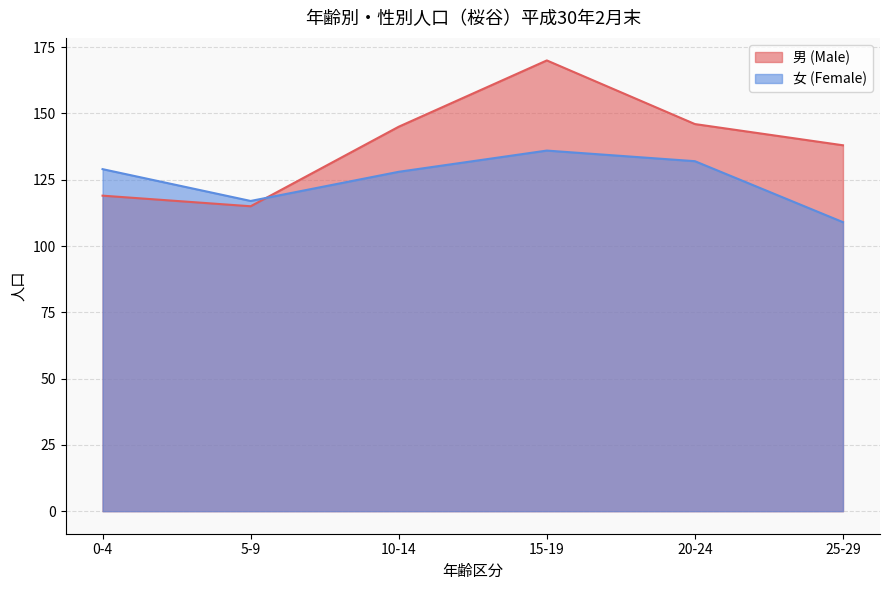

List the labels in order of 女 (Female) value, smallest first.

25-29, 5-9, 10-14, 0-4, 20-24, 15-19